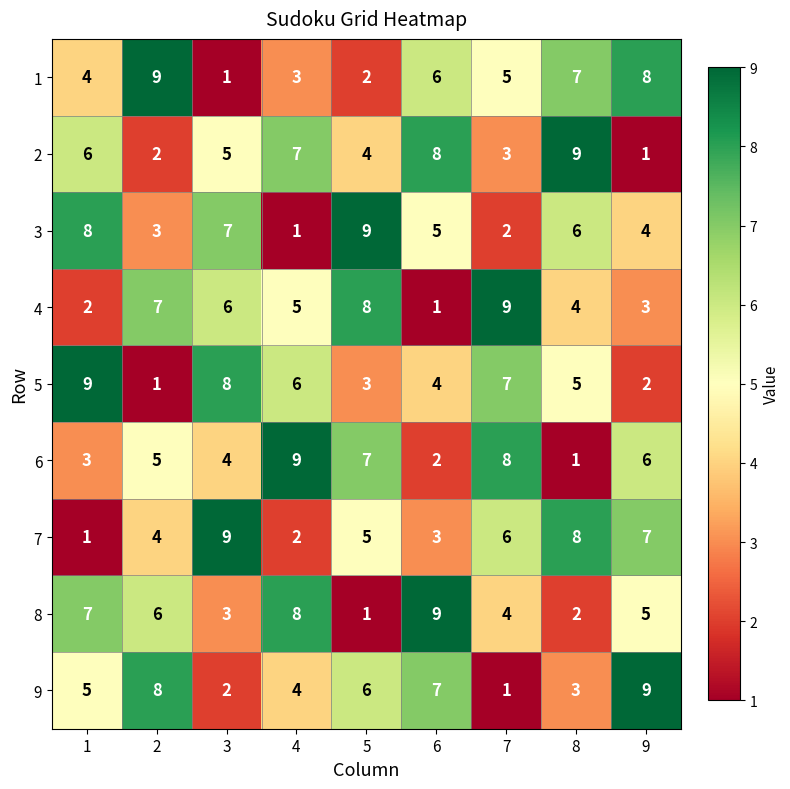

The 4 series shows 6 at 8. True or false?

False